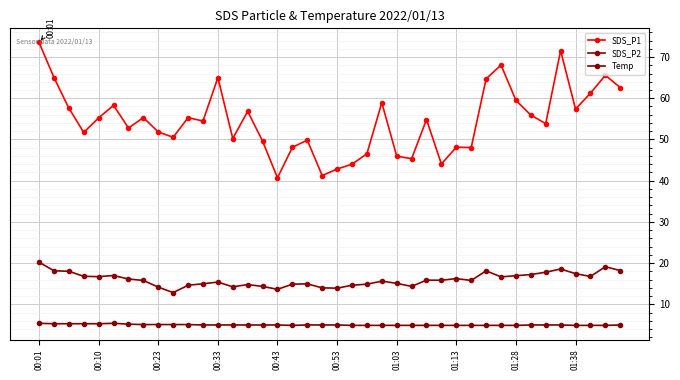

List the series in order of their overall mean, lowest first.

Temp, SDS_P2, SDS_P1